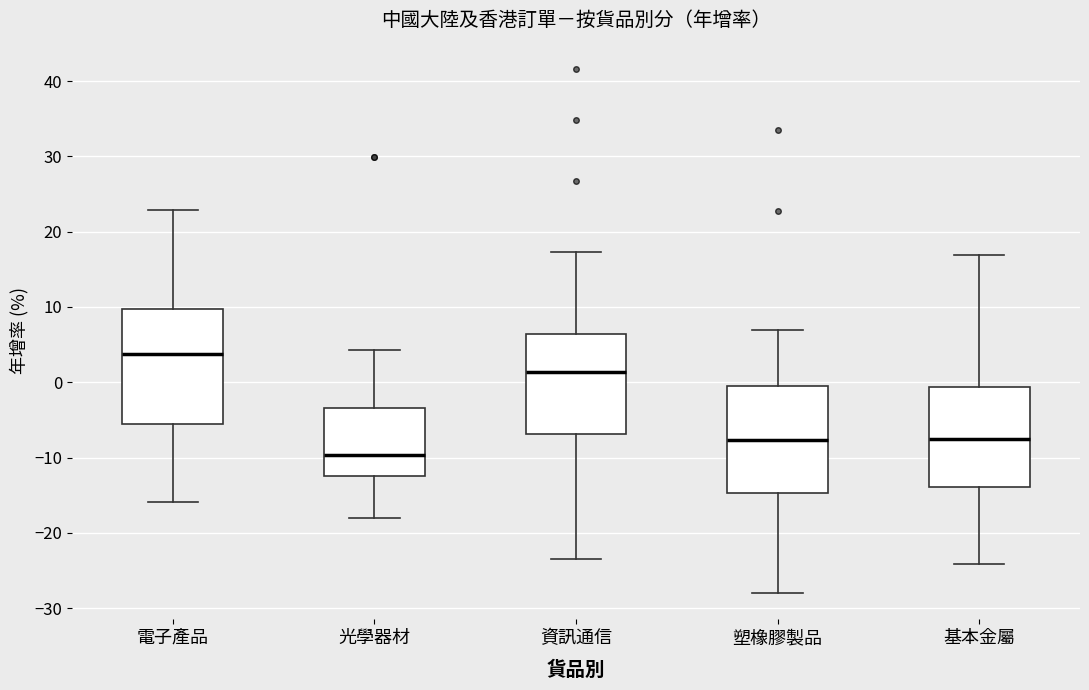

Which box has the lowest median line?

光學器材